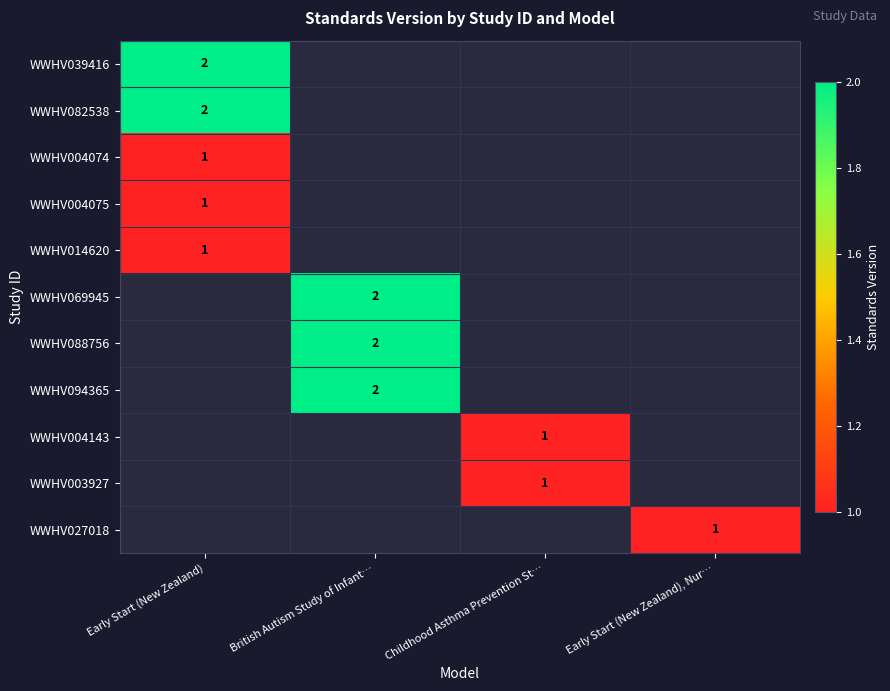

What is the minimum value shown in the chart?

1.0